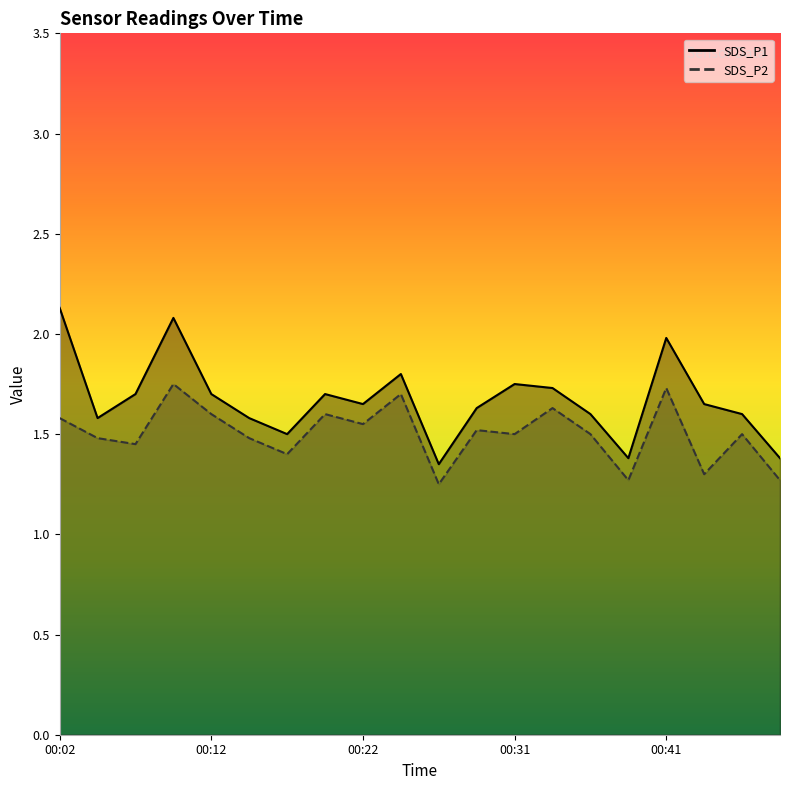

At which category is the sum across all series the highest?

00:09